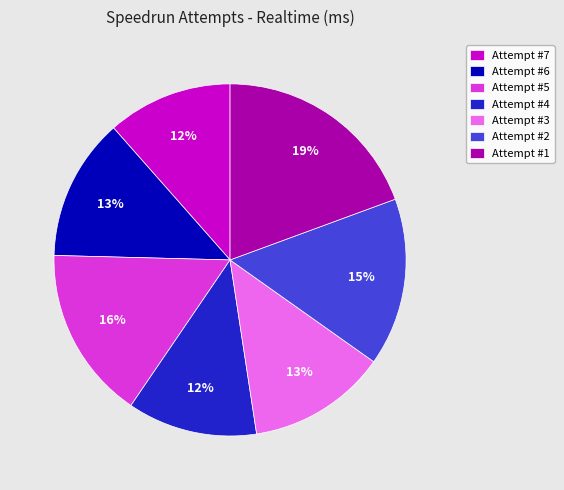

To the nearest percent, what portion does Attempt #7 represent?

12%